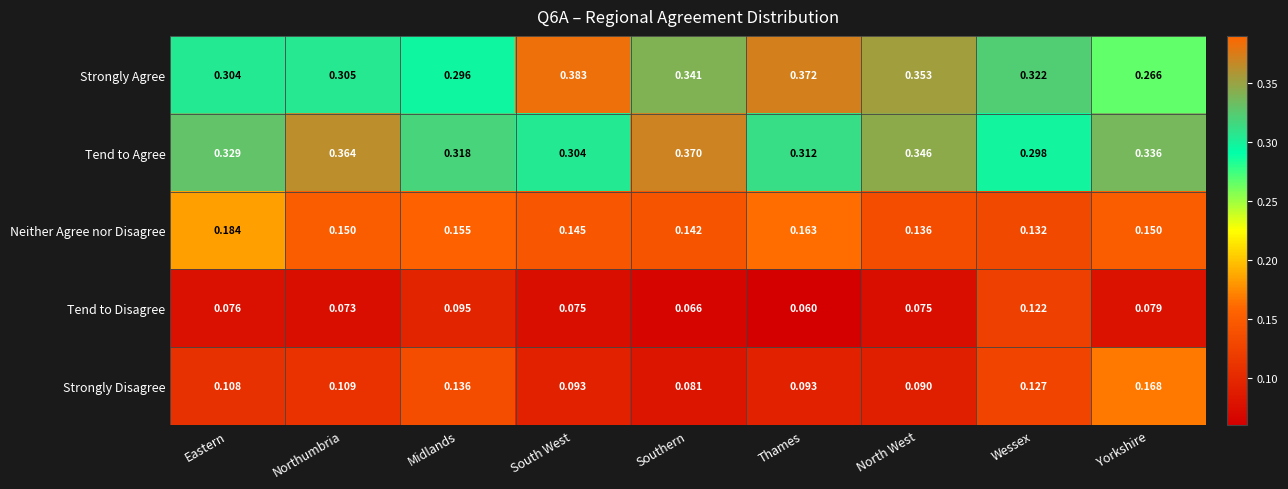

Which series has the largest total across all categories?

Tend to Agree